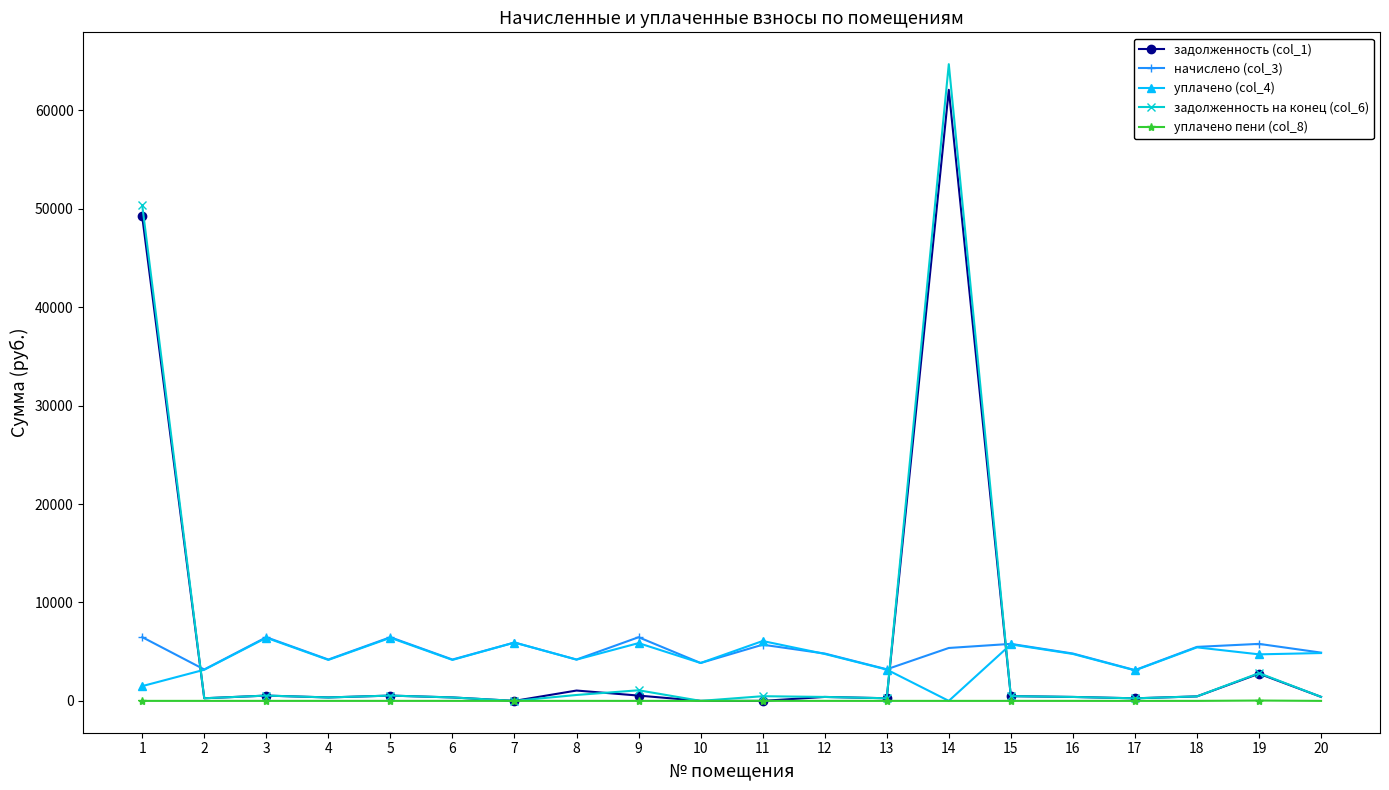

The уплачено (col_4) series shows 3070.6 at 5. True or false?

False